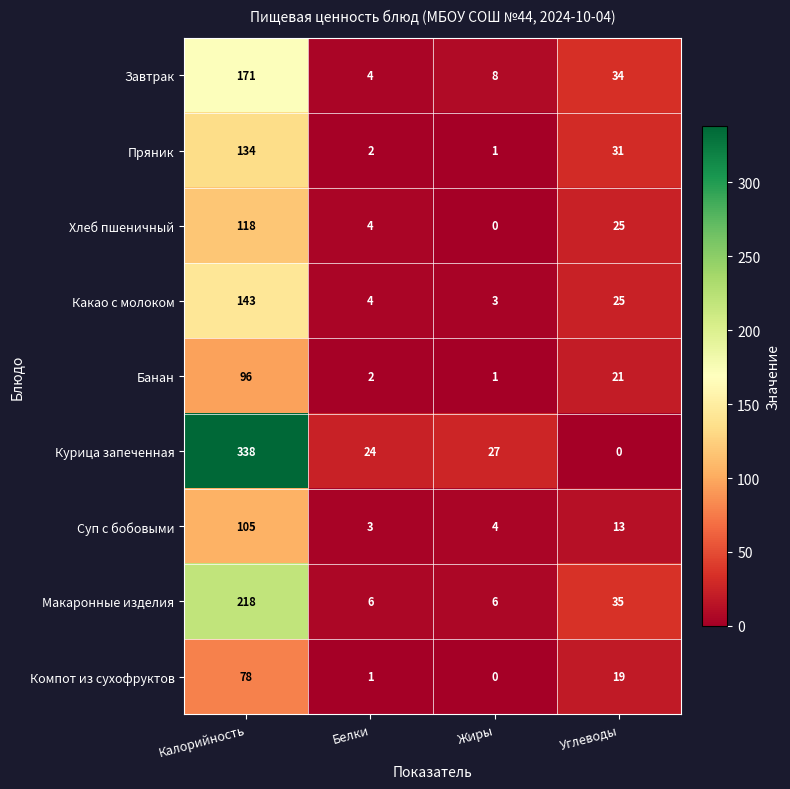

What is the average value of the Банан series?

30